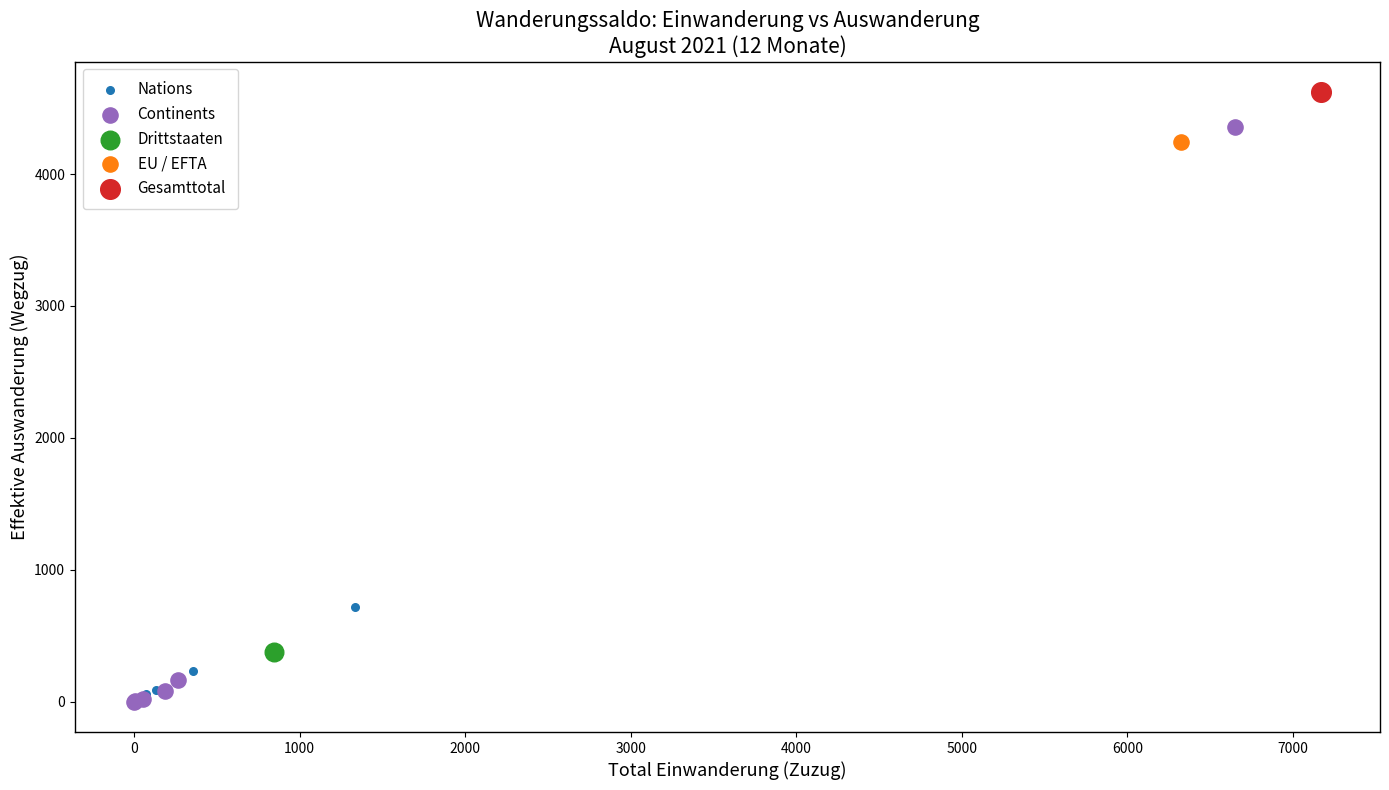

Which series reaches the maximum Y coordinate?

Gesamttotal